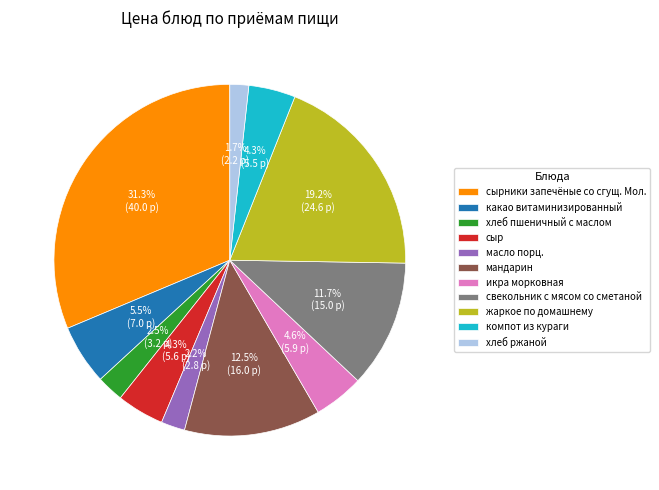

Is the sum of свекольник с мясом со сметаной and икра морковная greater than half?

No